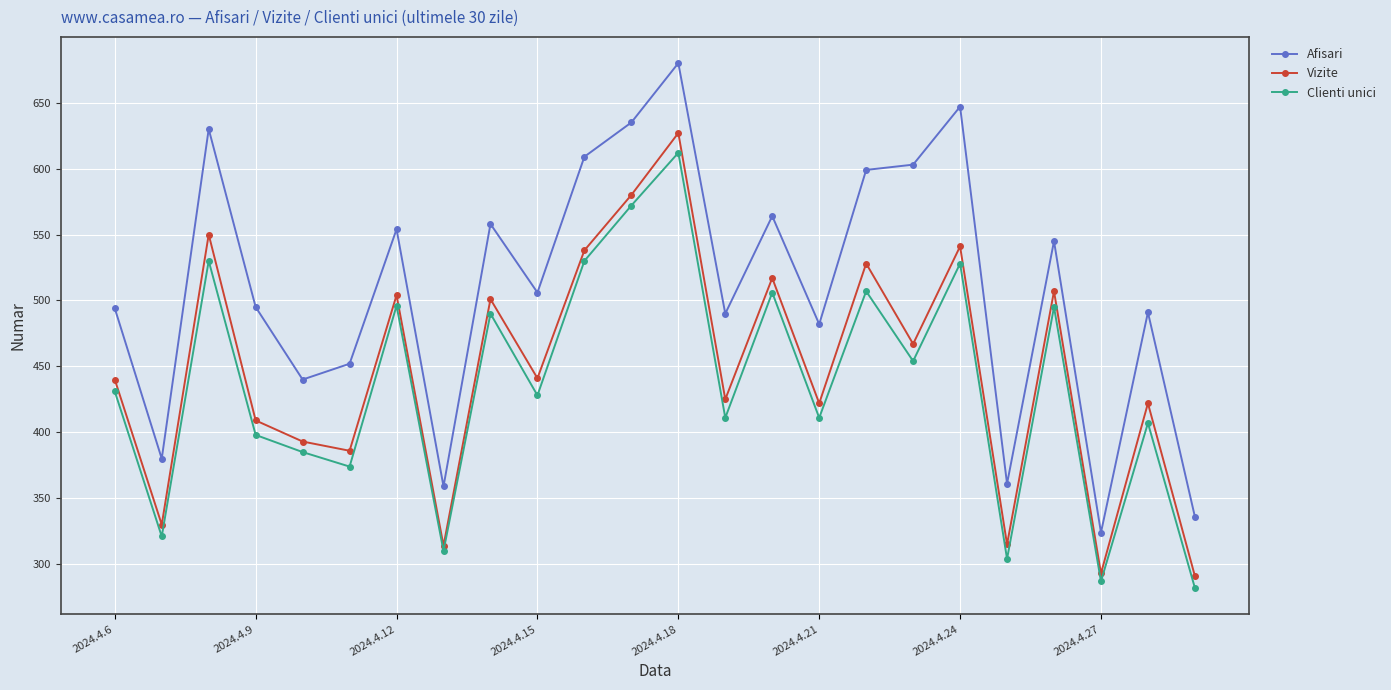

What is the difference between the maximum and minimum values in the Vizite series?

336